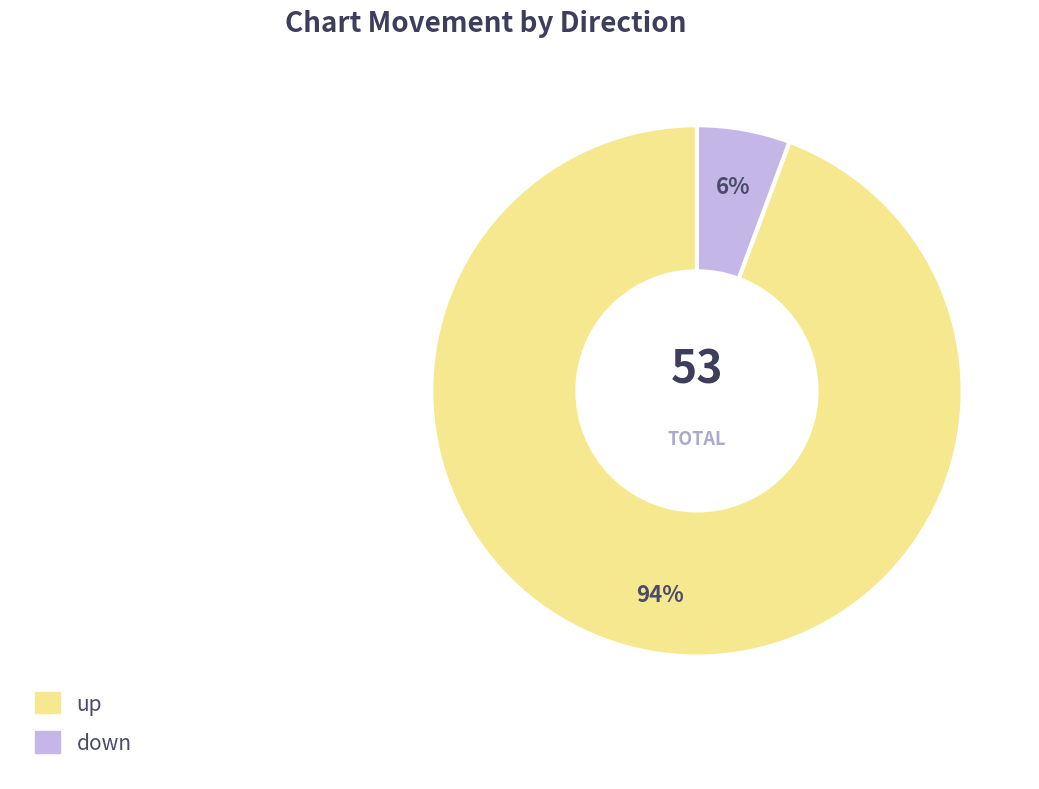

Which slice is the largest?

up